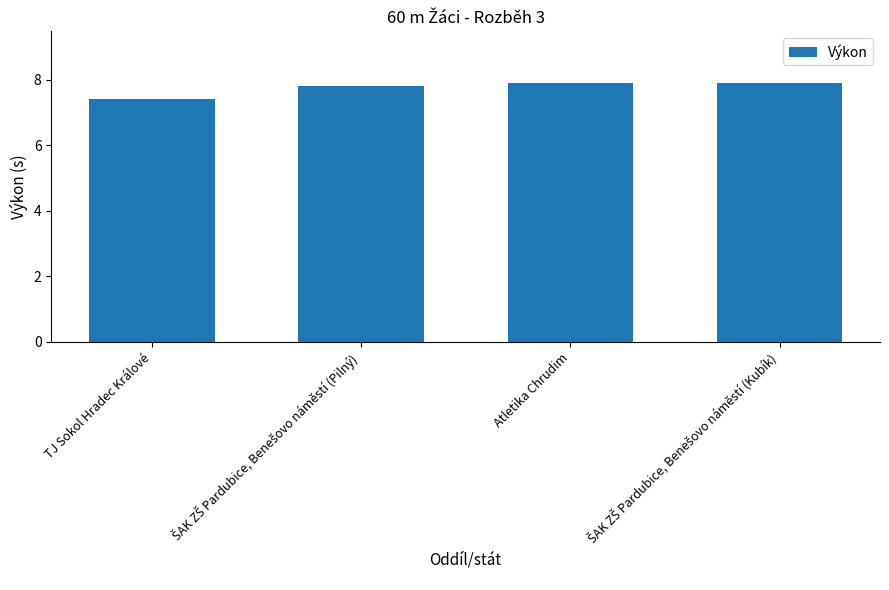

What is the greatest value displayed?

7.9